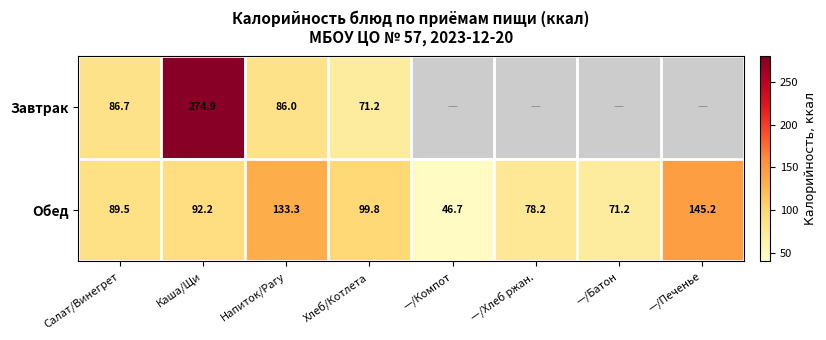

What is the minimum value for Обед?

46.7